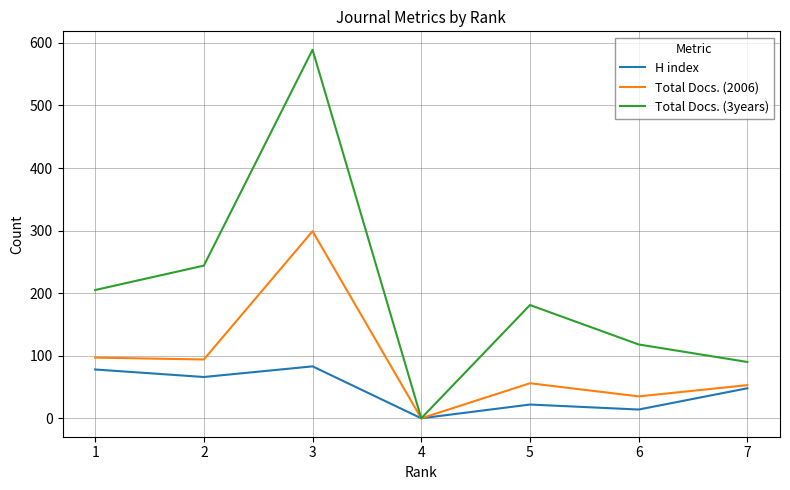

Is this an area chart (filled region under the line)?

No